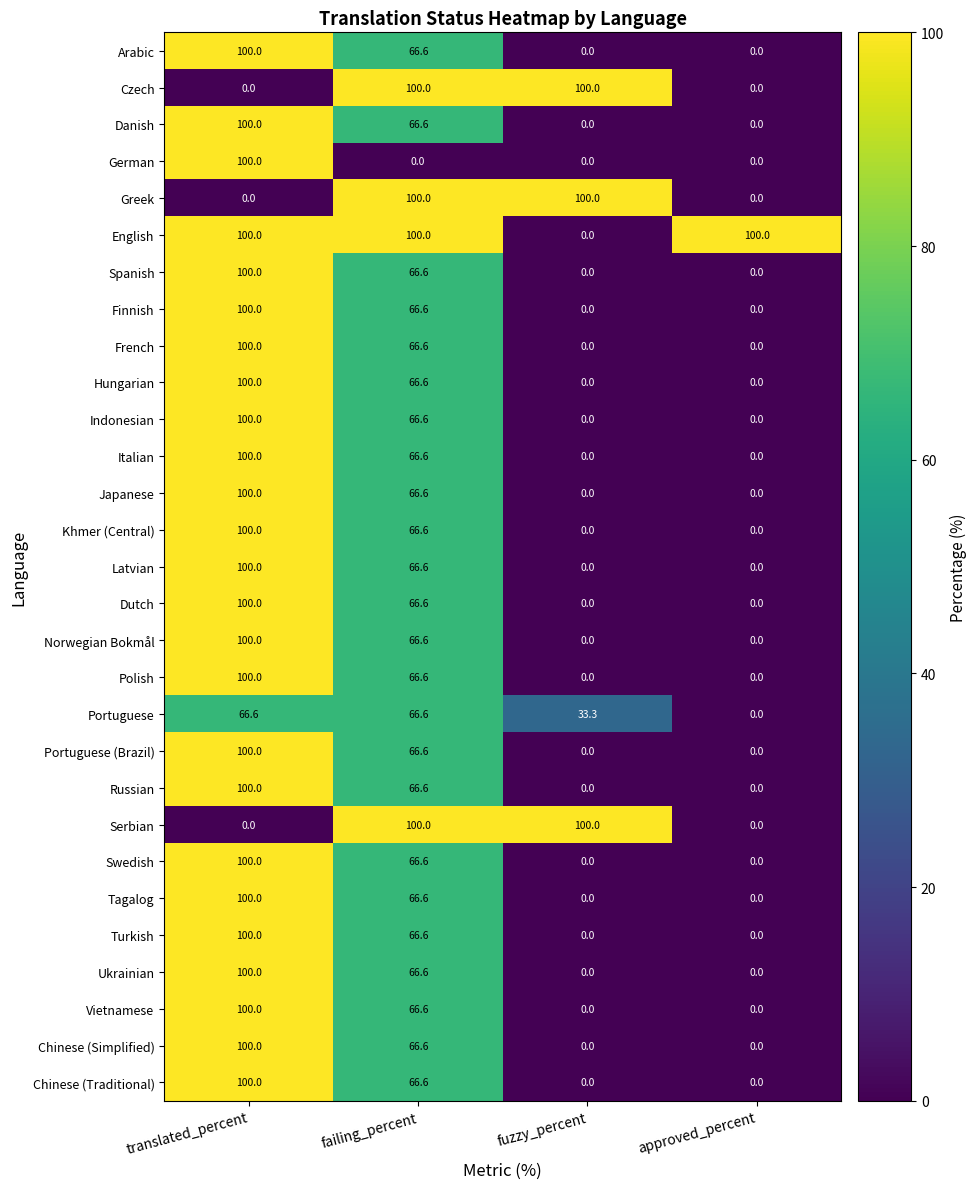

What is the sum of the Japanese values at fuzzy_percent and failing_percent?

66.6